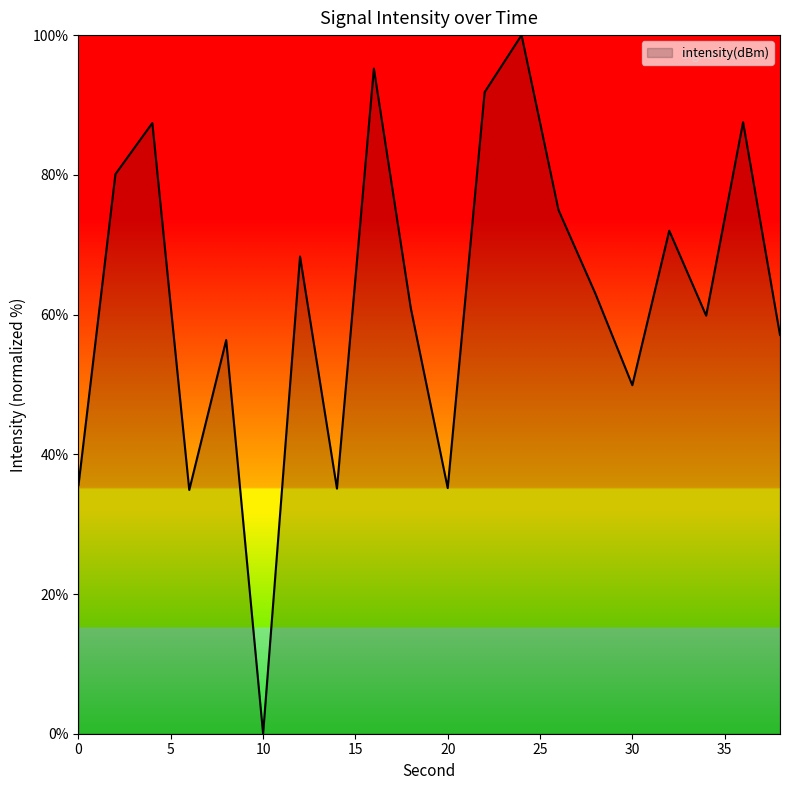

What is the difference between the second highest and second lowest values?

60.3